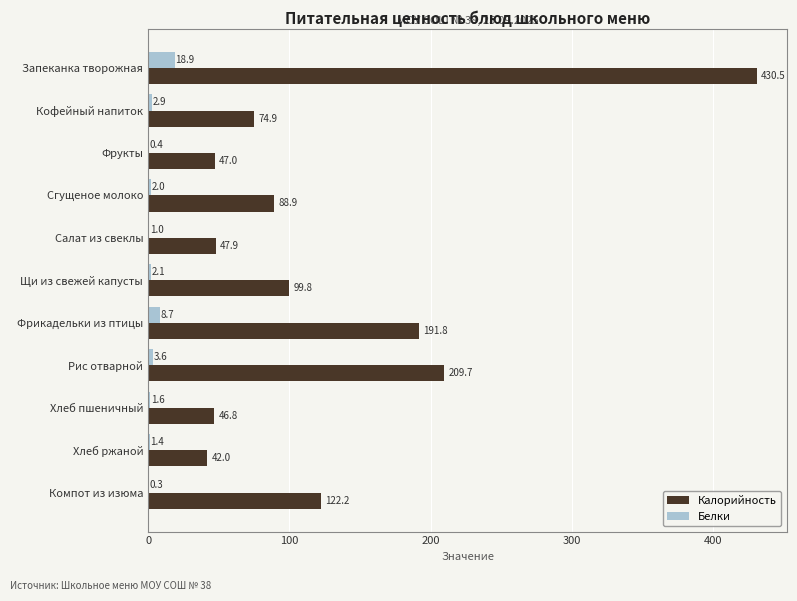

How many categories are shown in the chart?

11